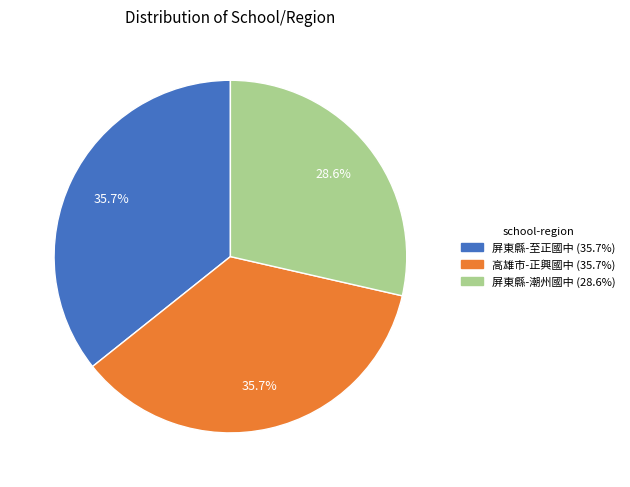

Combined, what portion of the pie is 屏東縣-至正國中 and 屏東縣-潮州國中?

64.3%